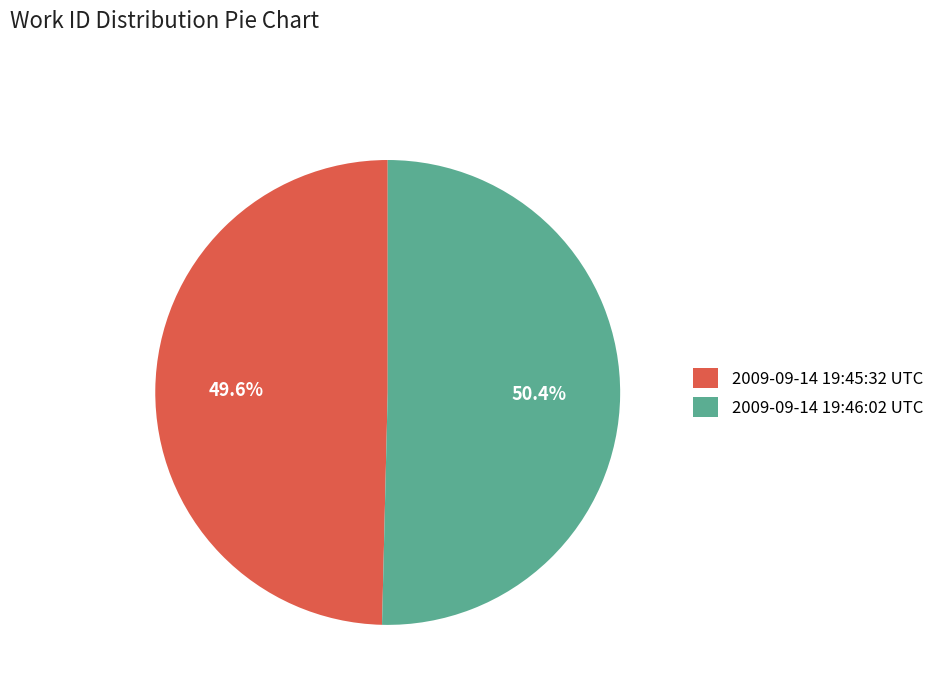

Does 2009-09-14 19:46:02 UTC represent more than half of the total?

Yes